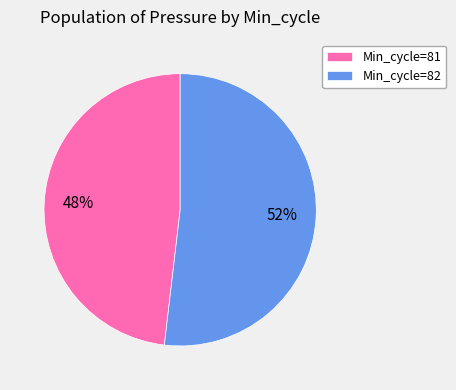

Combined, do Min_cycle=81 and Min_cycle=82 account for over 50%?

Yes